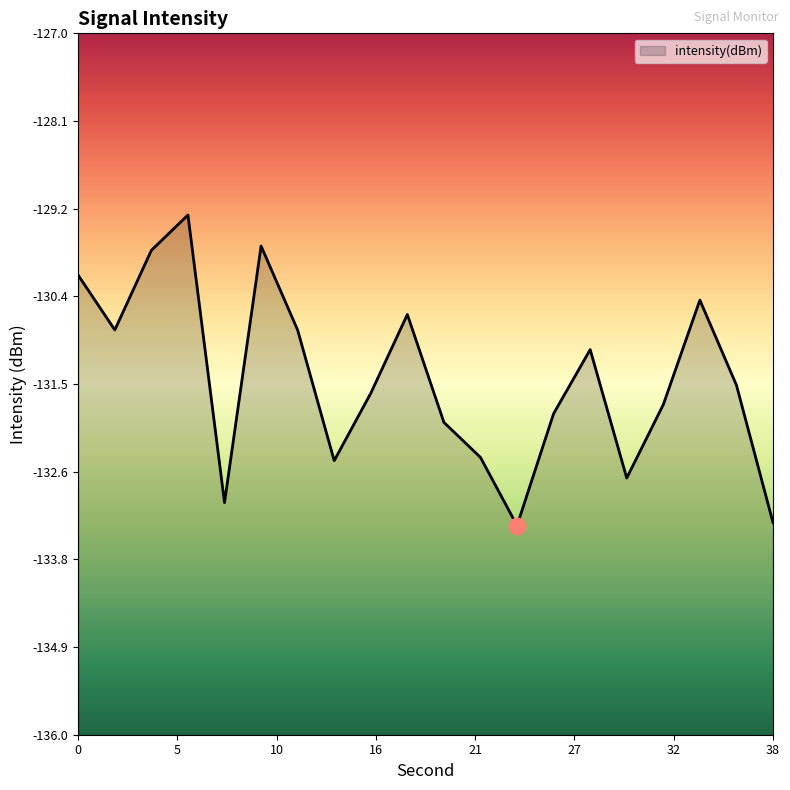

What is the difference between the second highest and second lowest values?

3.5